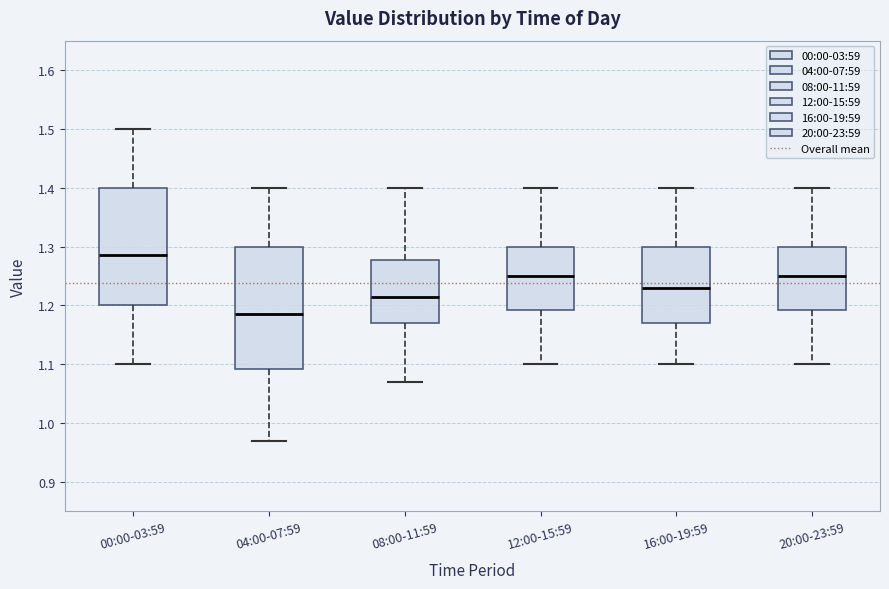

Where does the median line of the box for 08:00-11:59 sit on the y-axis? The values are not printed on the chart, so give them approximately, as read against the axis.

1.22